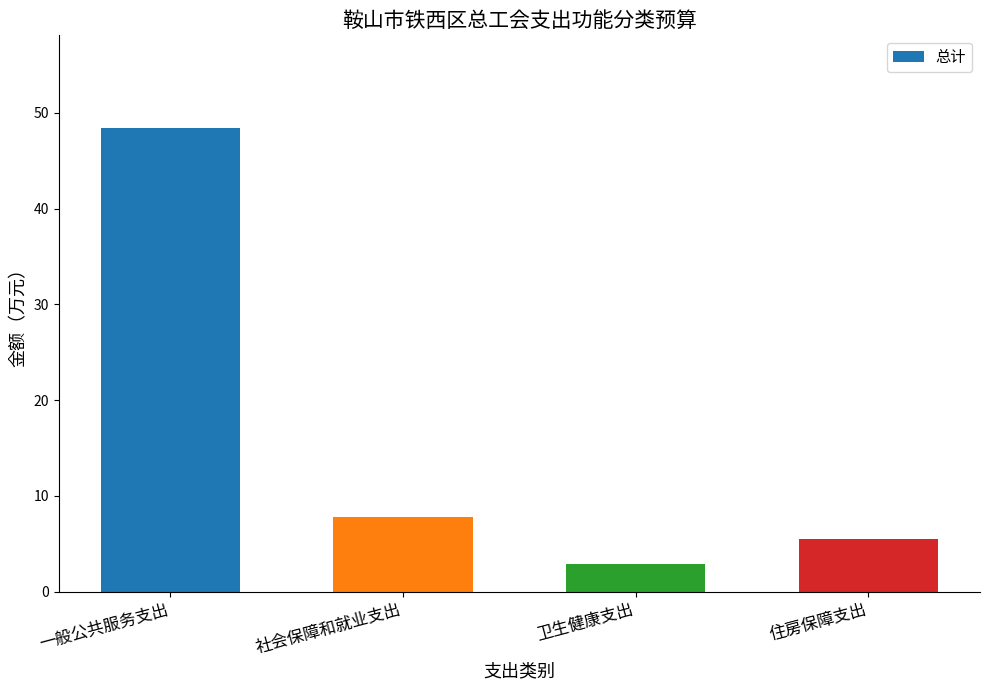

Which has a higher value, 社会保障和就业支出 or 住房保障支出?

社会保障和就业支出